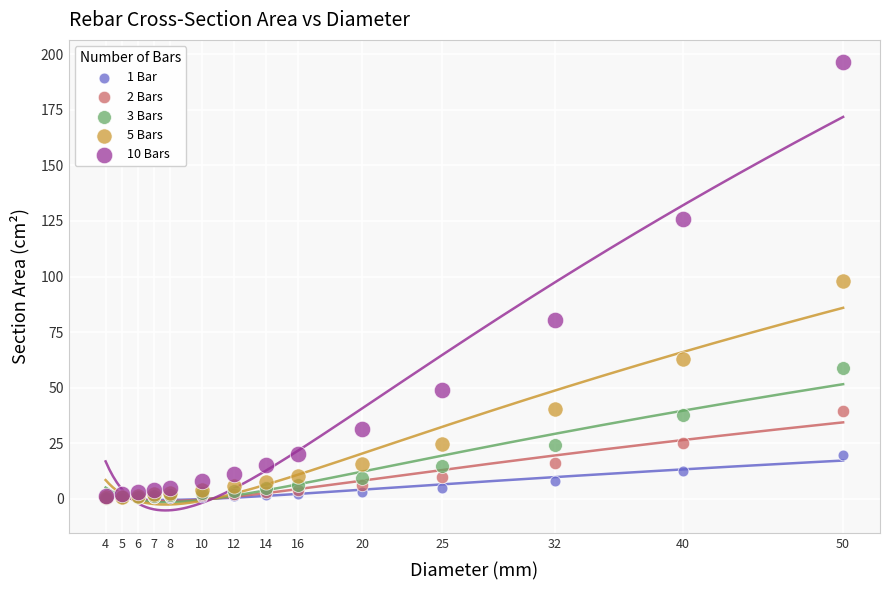

What are all the series names shown in the legend?

1 Bar, 2 Bars, 3 Bars, 5 Bars, 10 Bars